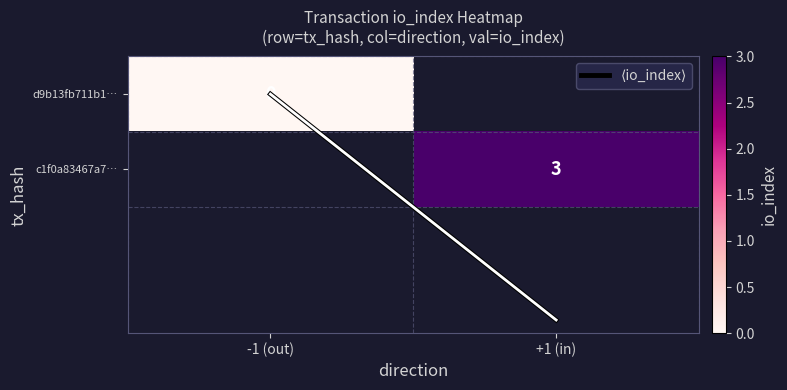

How many categories are shown in the chart?

2